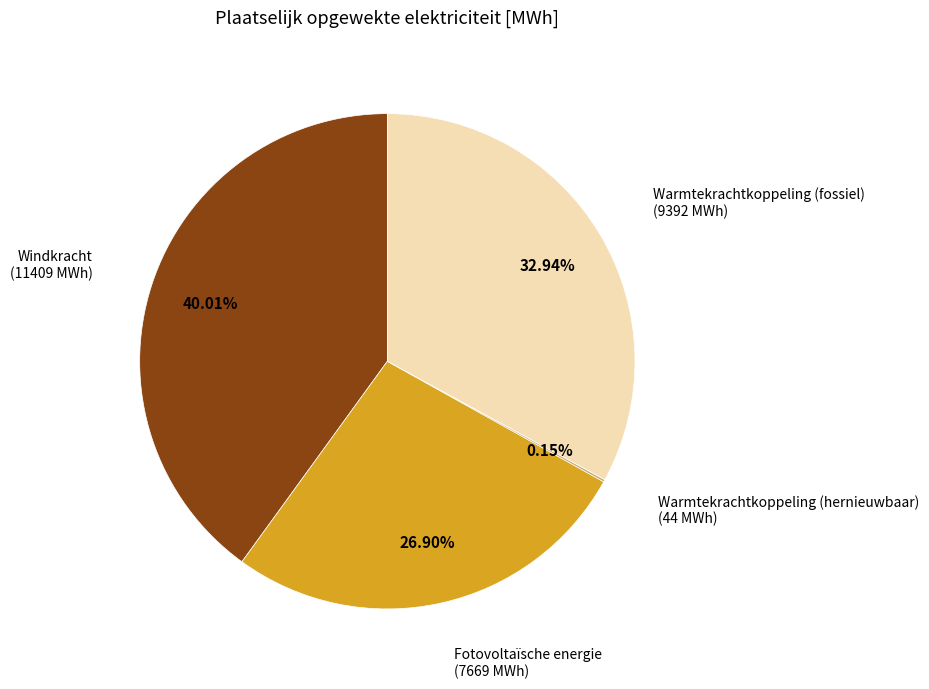

Is there a majority slice in this chart?

No